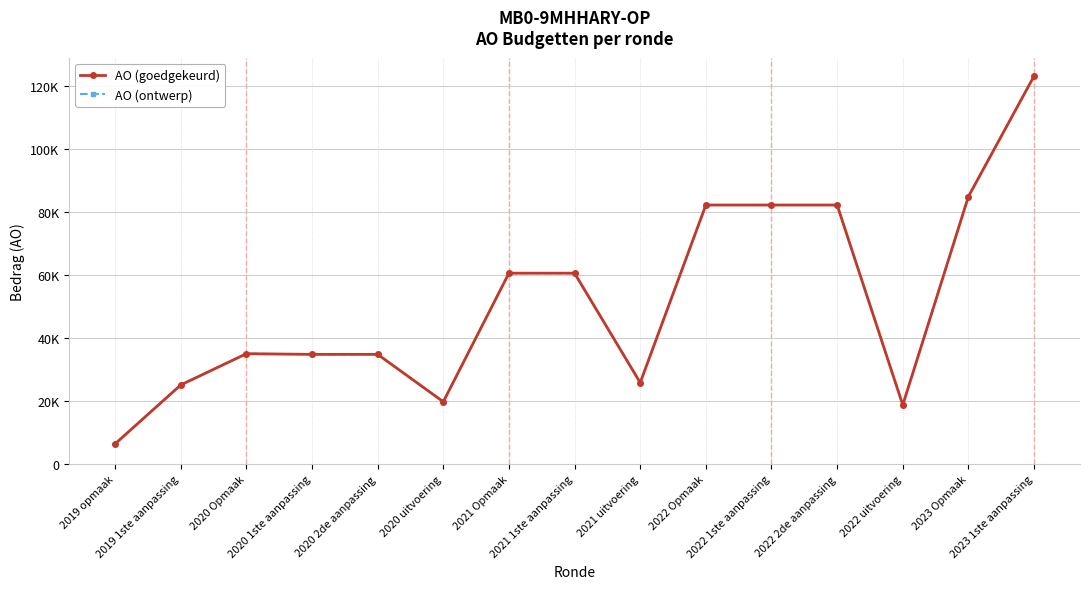

Is this an area chart (filled region under the line)?

No